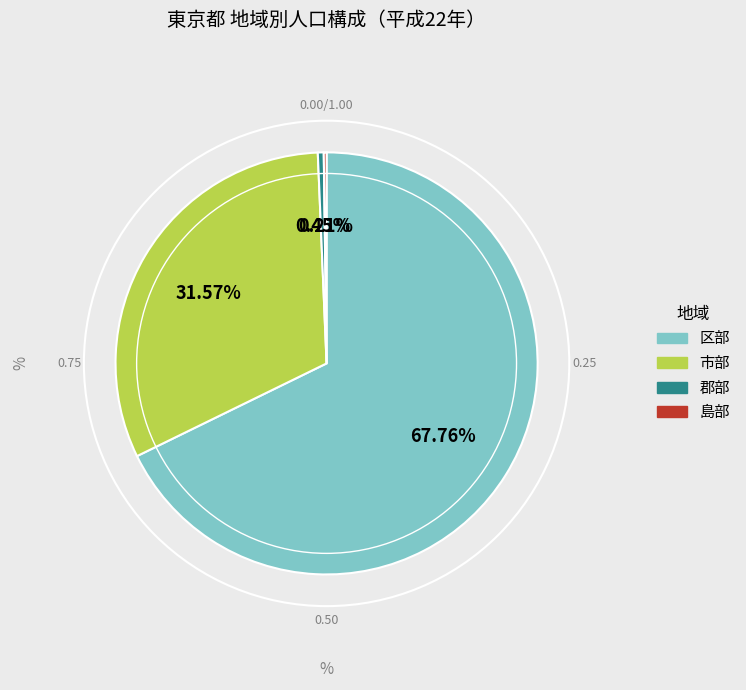

What is the majority slice?

区部